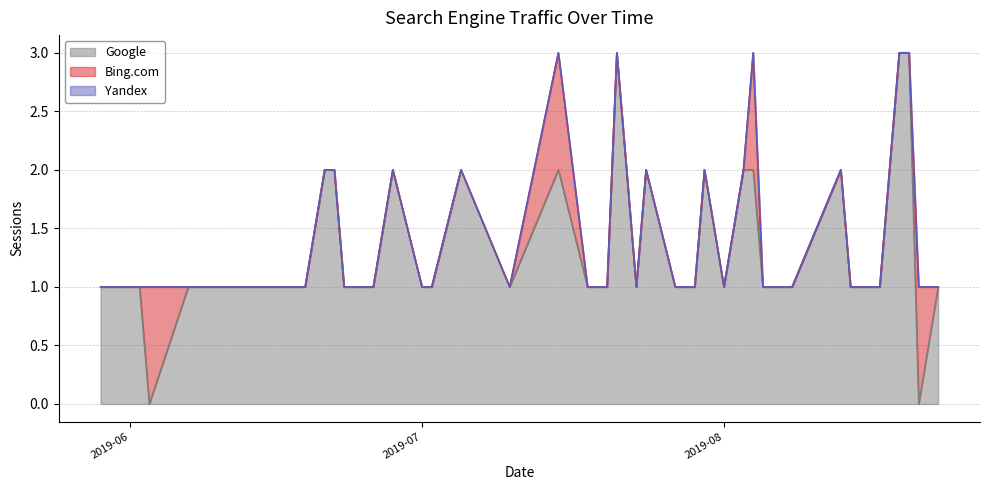

Rank the series by their maximum value, from lowest to highest.

Yandex, Bing.com, Google